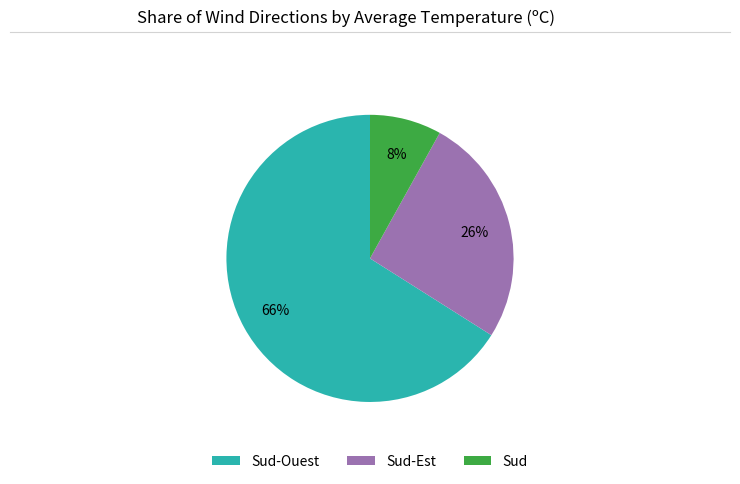

What is the largest slice in the pie chart?

Sud-Ouest